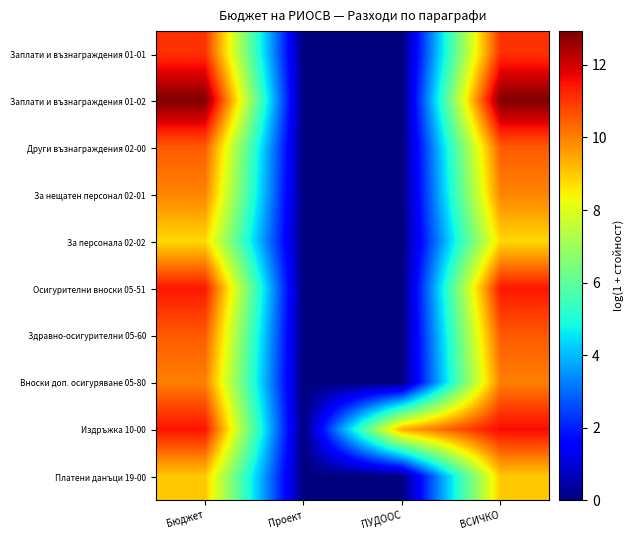

How many distinct data groups are displayed?

10